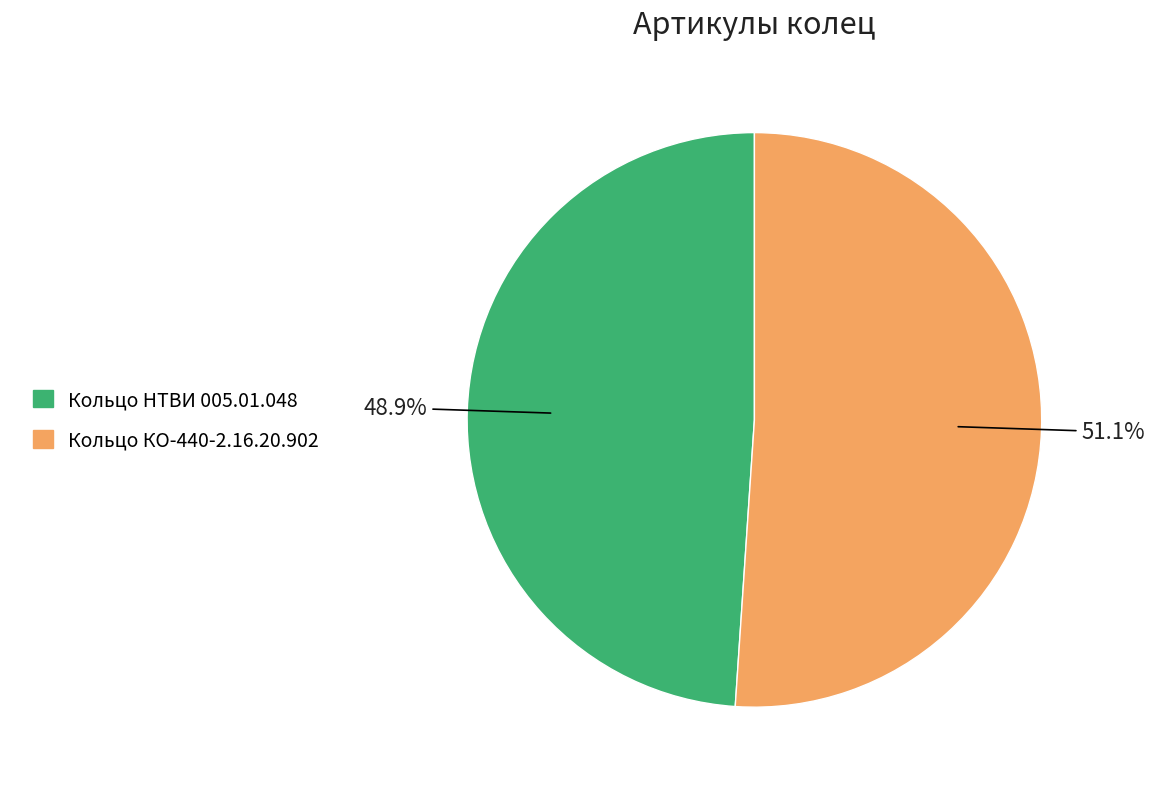

Is it true that Кольцо КО-440-2.16.20.902 is 51% of the pie?

True